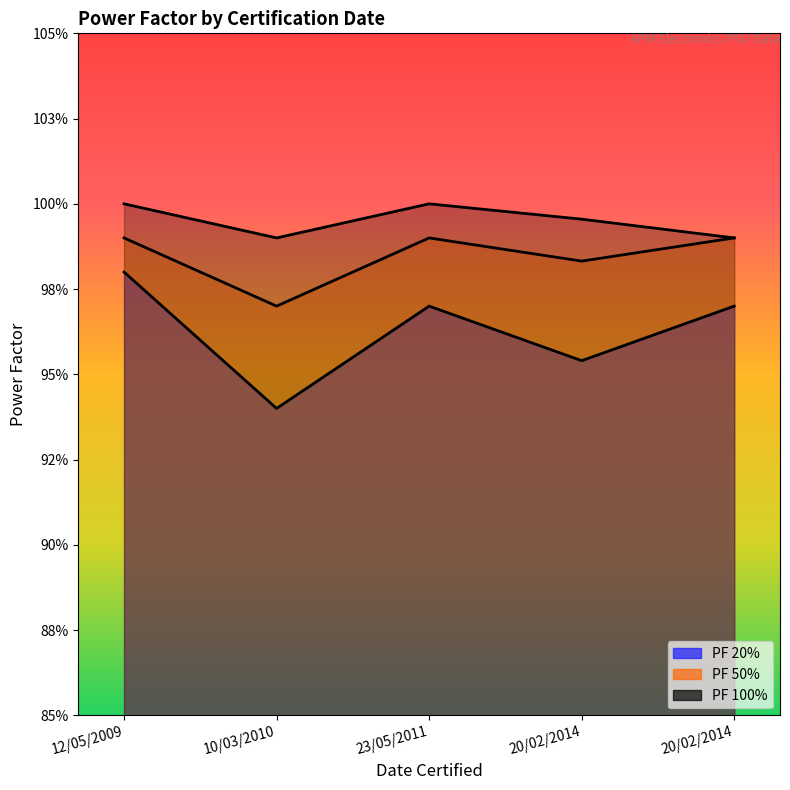

Which series has the largest range (max minus min)?

PF 20%